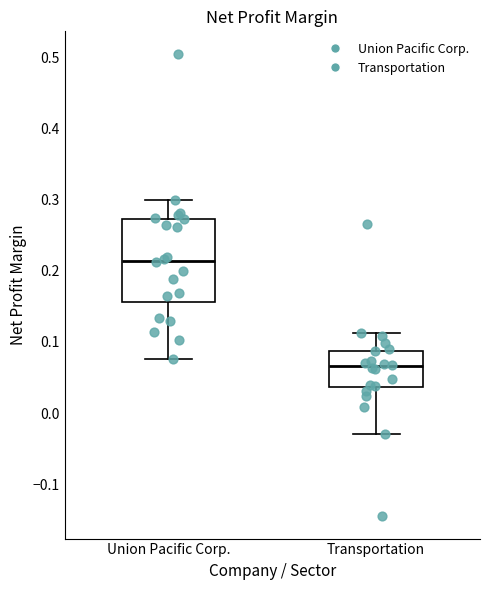

Which box's median line is the highest?

Union Pacific Corp.